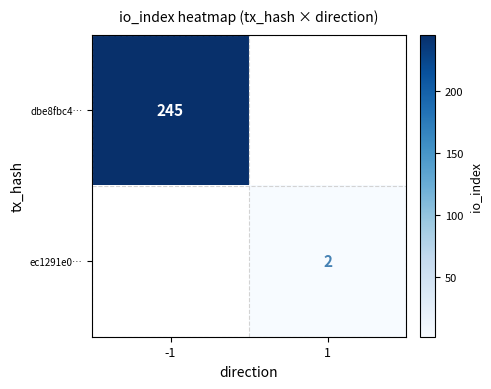

True or false: dbe8fbc4… has a value of 384 at -1.

False